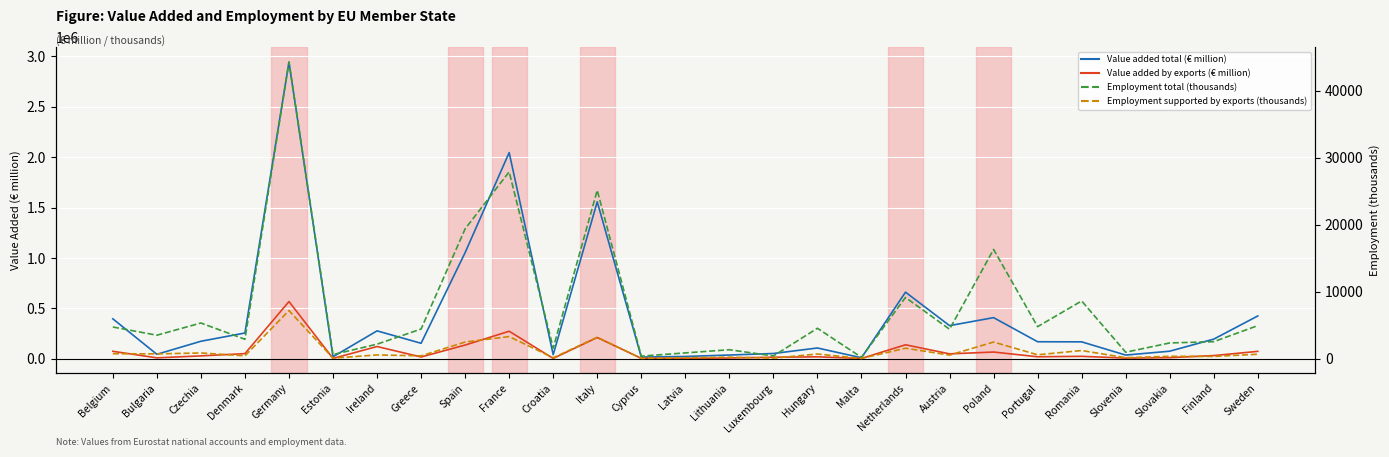

What is the label of the 11th point from the left?

Croatia